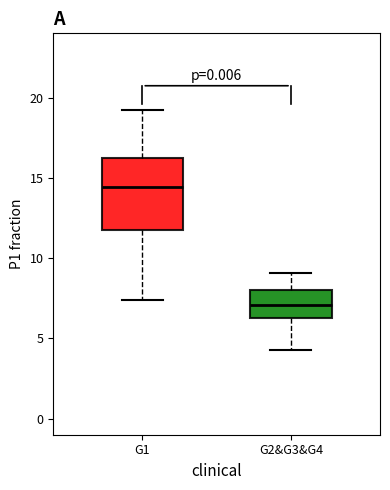

Which box's median line is the highest?

G1